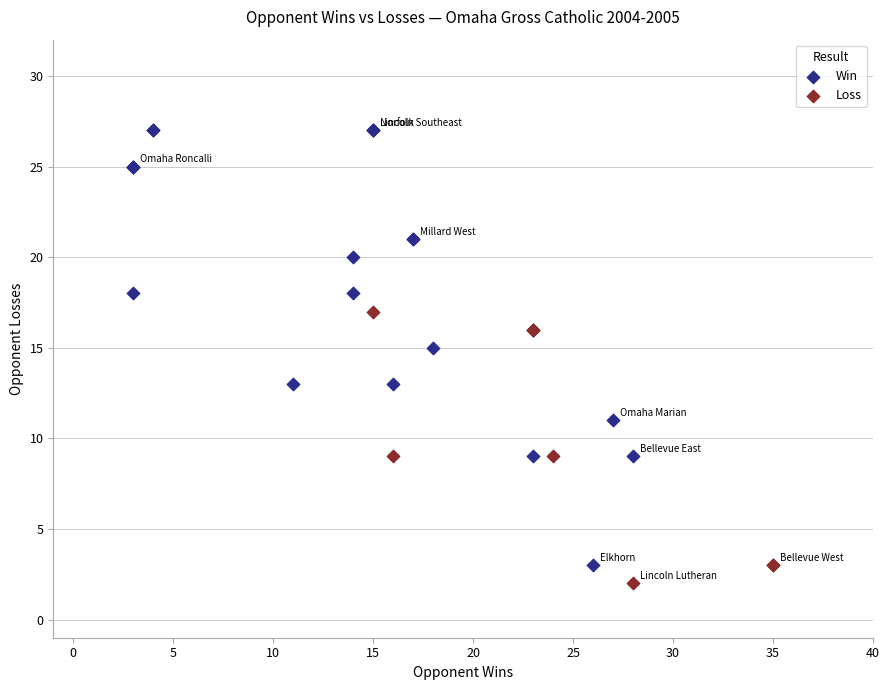

Which series has the largest Y range (max minus min)?

Win